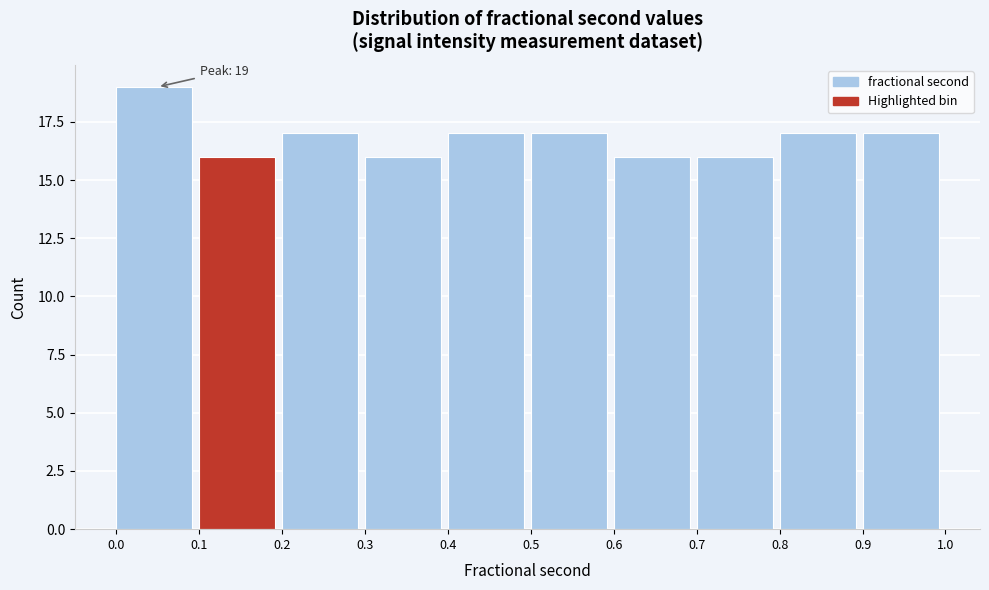

Reading left to right, transcribe all the data shown in this chart.

19	16	17	16	17	17	16	16	17	17